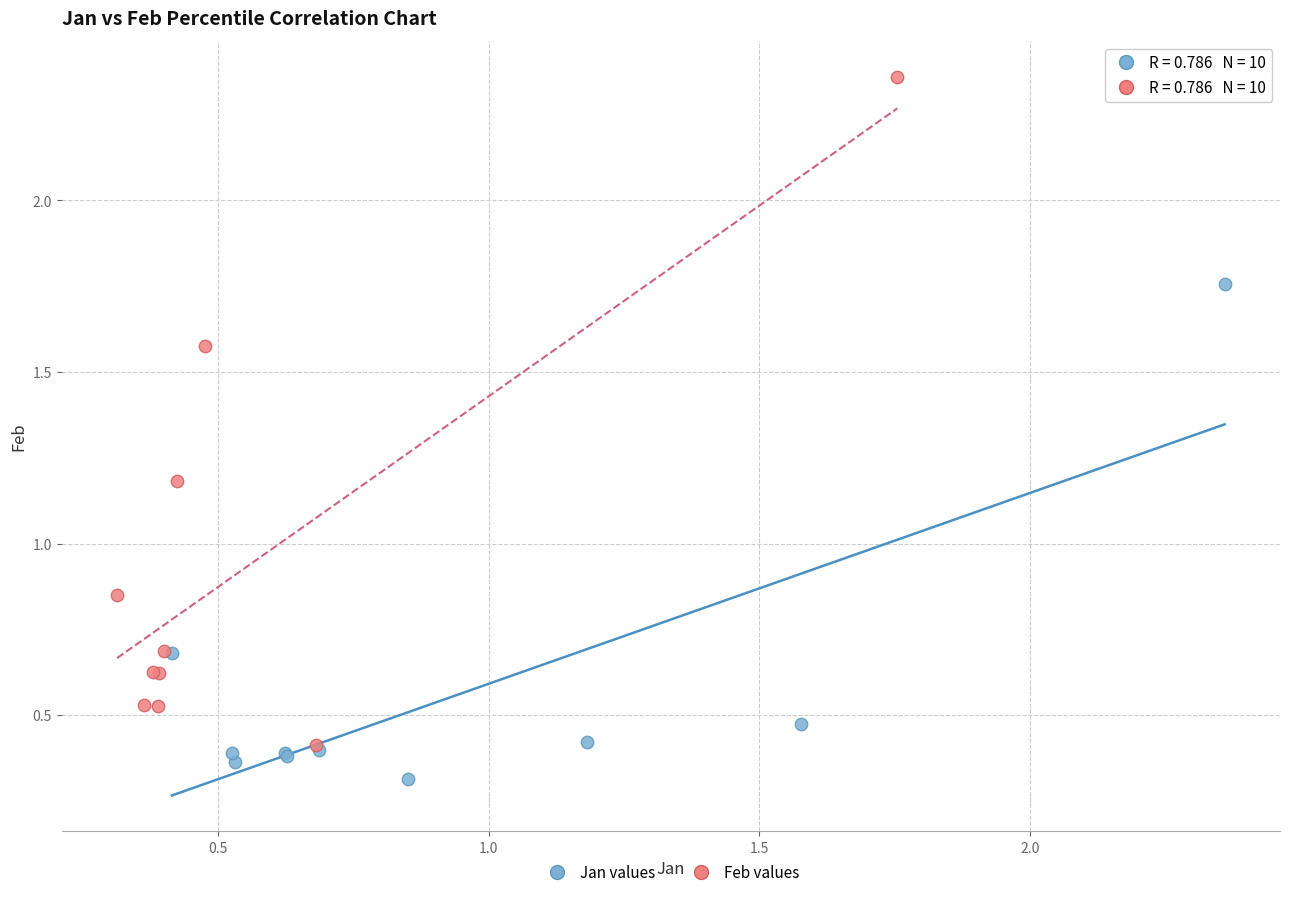

Which series has the widest spread of Y values?

Feb values